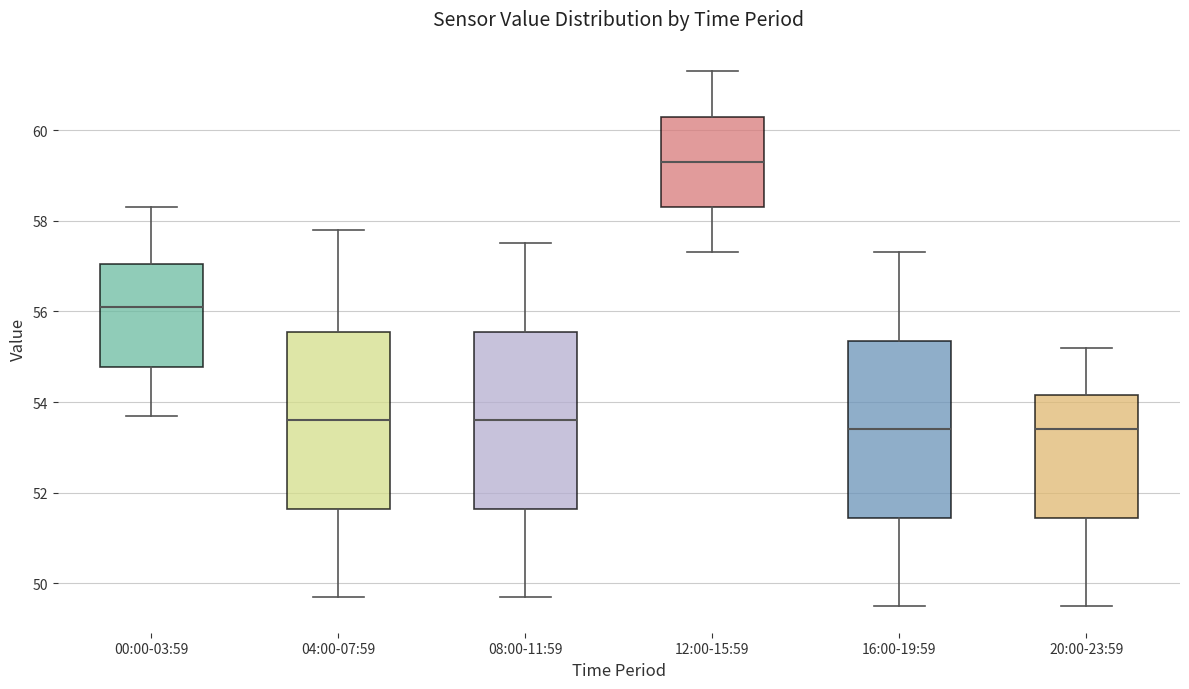

Which box's median line is the highest?

12:00-15:59